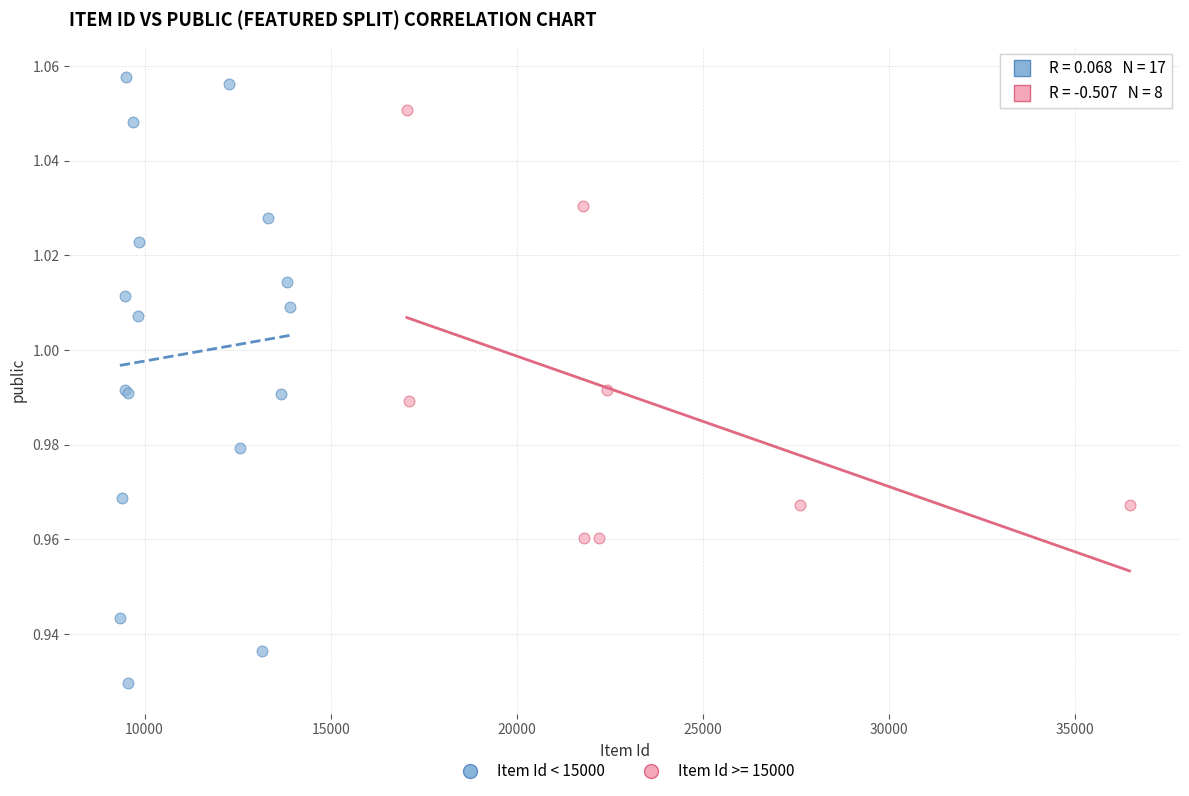

Which series reaches the minimum Y coordinate?

Item Id < 15000